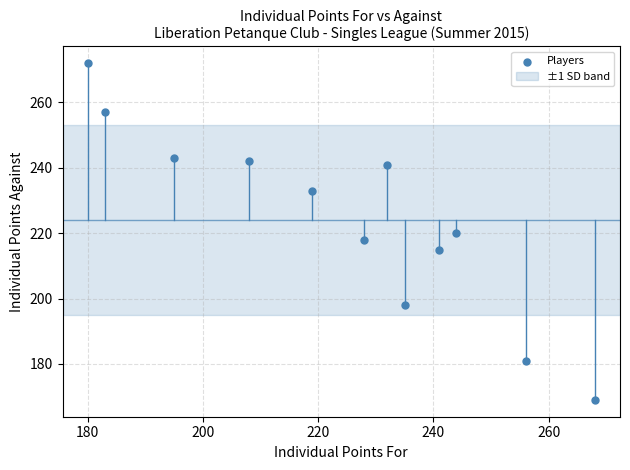

What is the range of Y values (max minus min)?

103